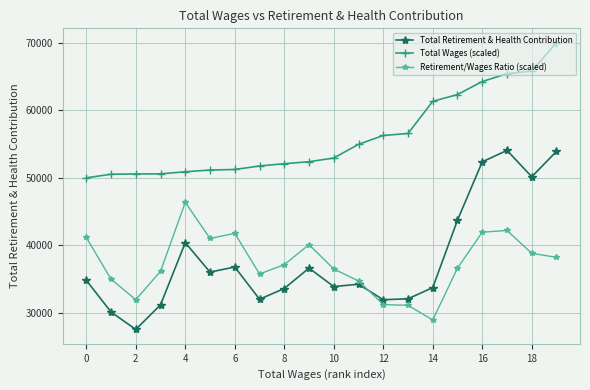

Which series has the largest total across all categories?

Total Wages (scaled)